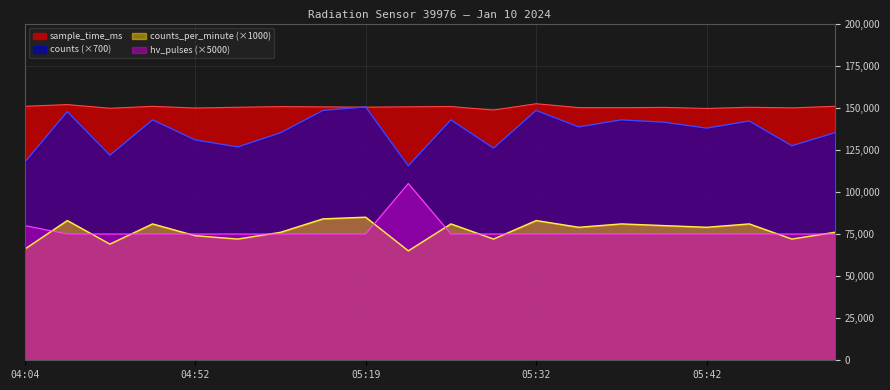

What is the minimum value for counts?

115500